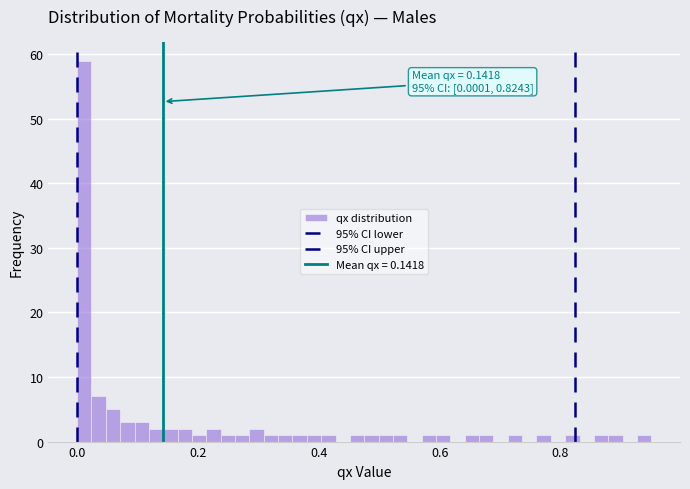

Read against the x-axis, roughly where is the centre of the tallest bar?

0.02